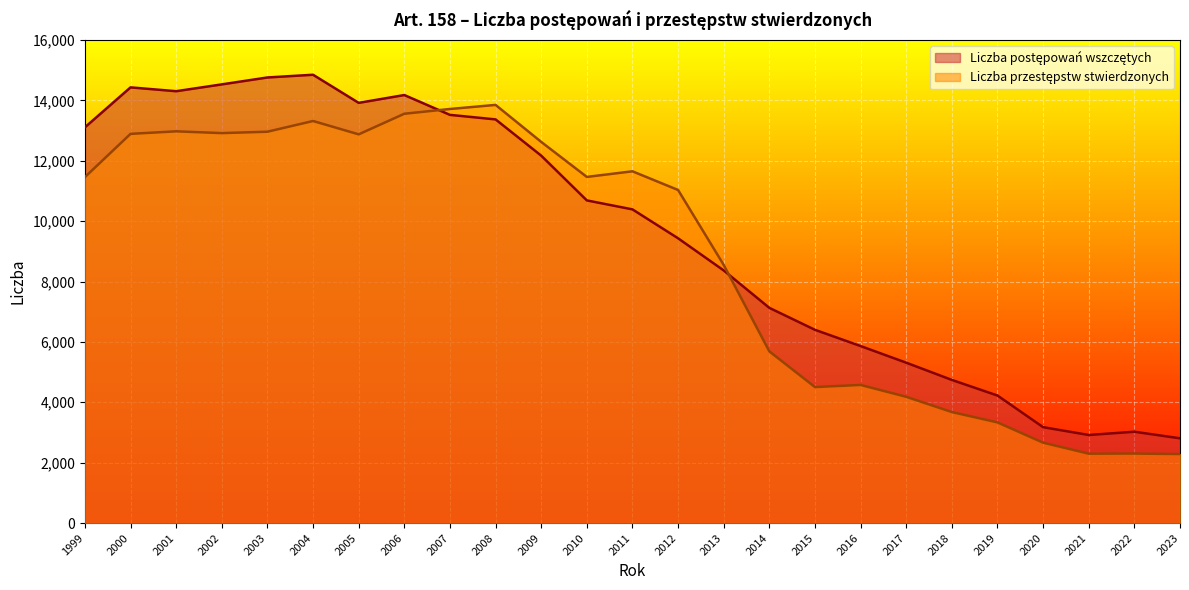

What is the difference between the maximum and minimum values in the Liczba przestępstw stwierdzonych series?

11565